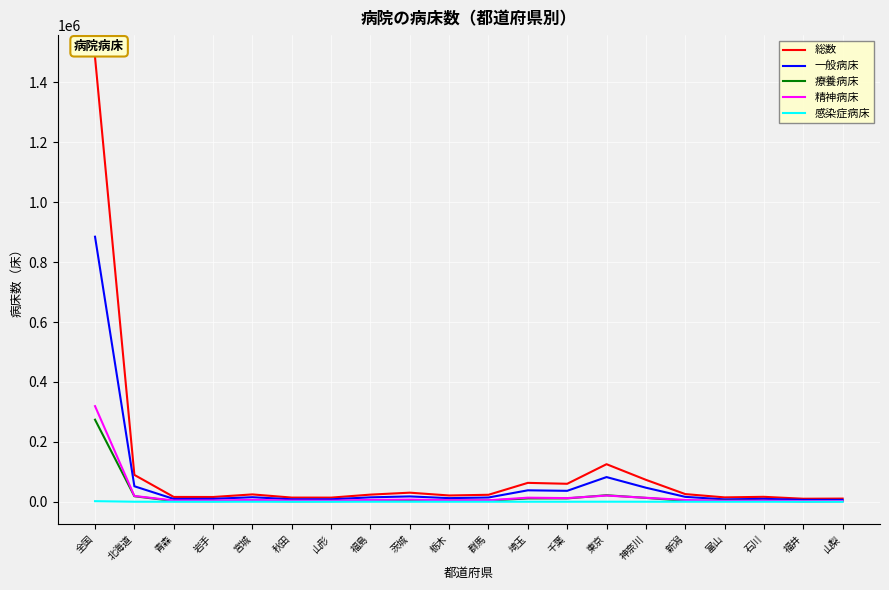

The value of 総数 at 東京 is 55816. True or false?

False